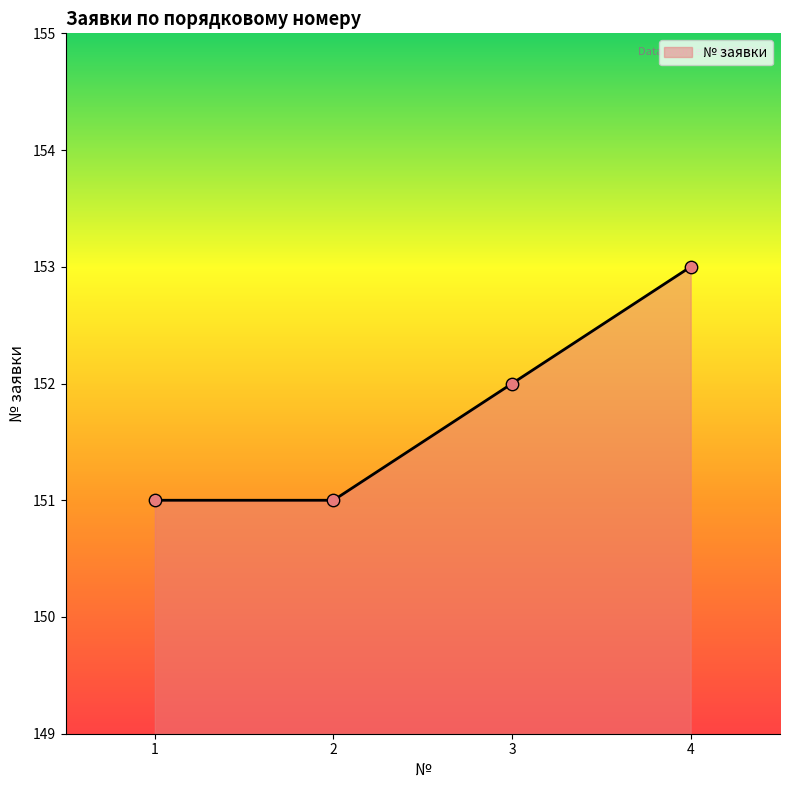

Between 1 and 4, which is larger?

4